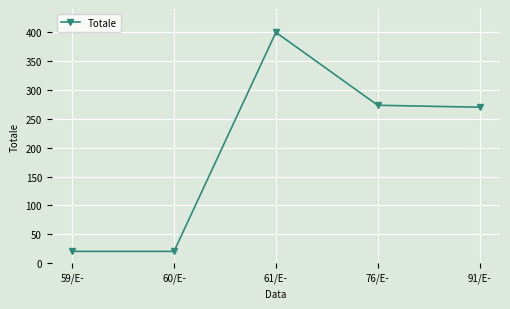

Reading right to left, list all the values displayed in this chart.

91/E-=270.0	76/E-=273.4	61/E-=399.6	60/E-=20.5	59/E-=20.5